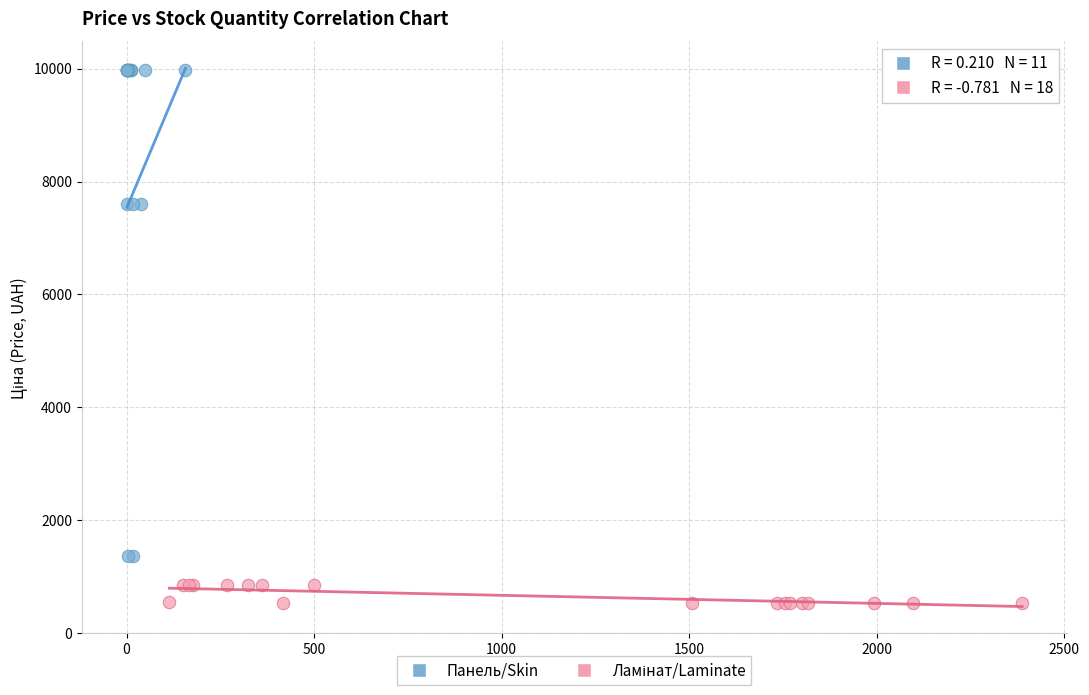

Which series has the widest spread of Y values?

Панель/Skin